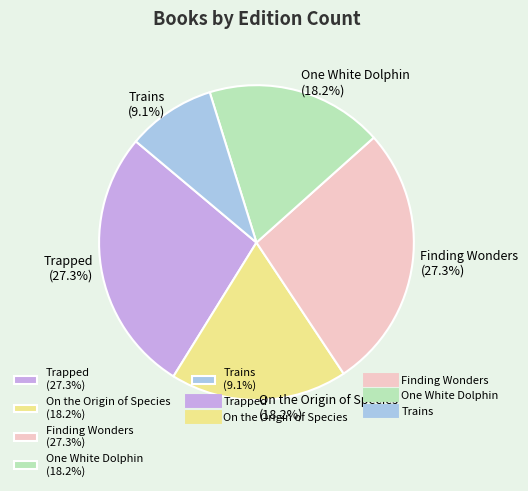

Does Trains (9.1%) represent more than half of the total?

No